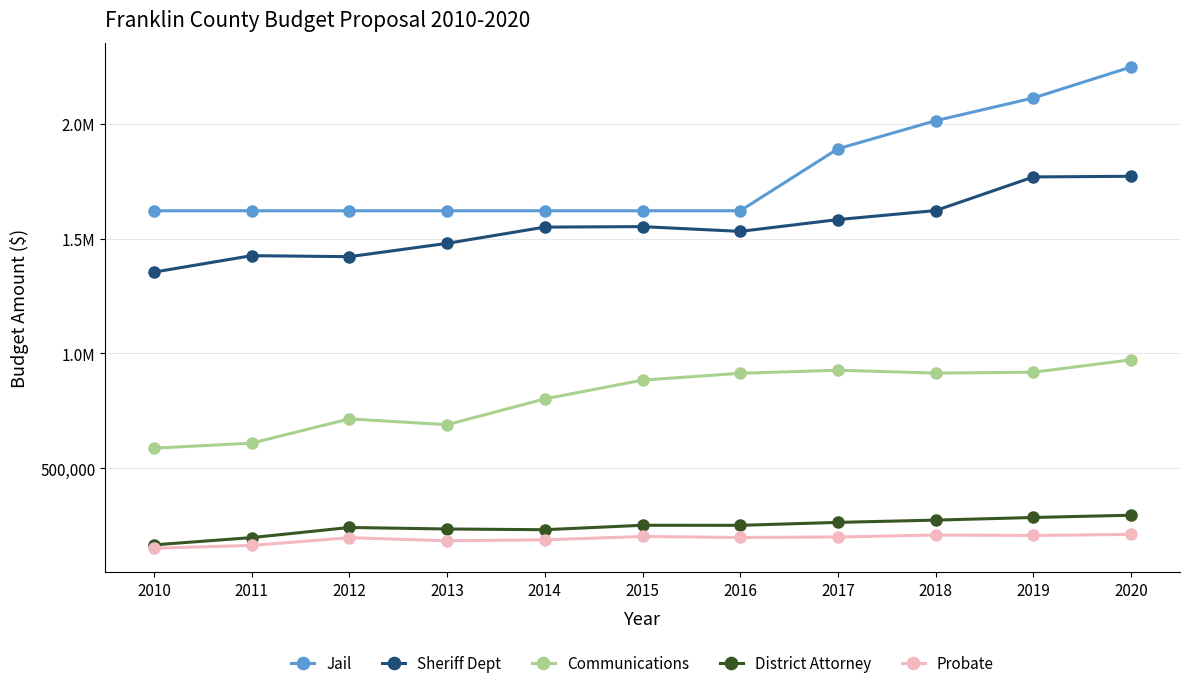

What is the difference between the Communications values at 2019 and 2014?

116038